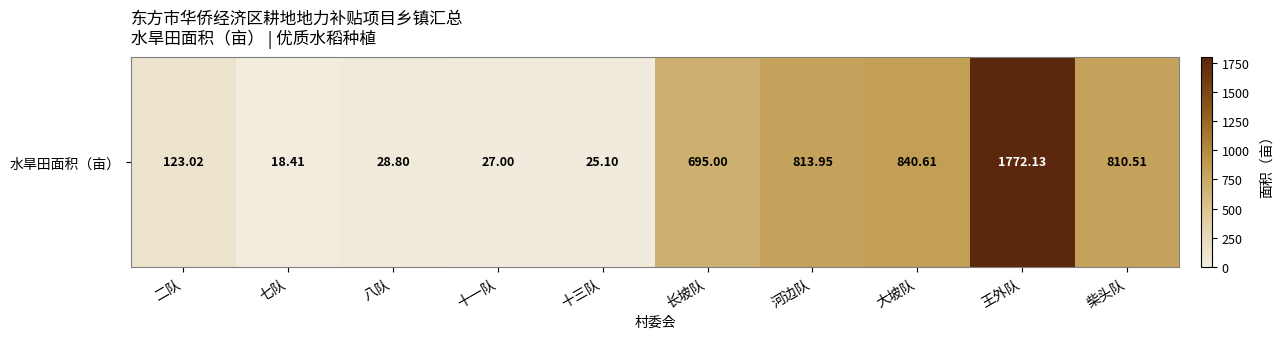

True or false: the data shows 1772.1 at 王外队.

True